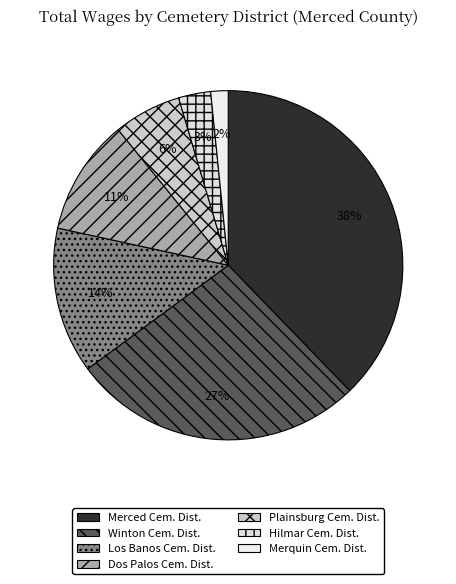

How many segments does this pie chart have?

7